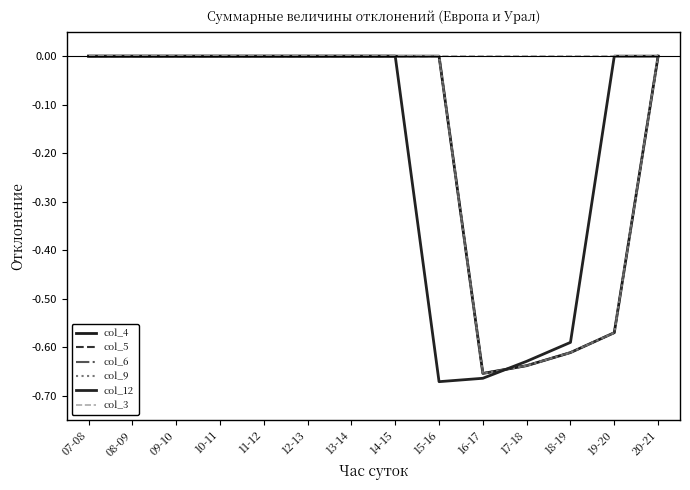

Does the chart display data point markers on the line(s)?

No